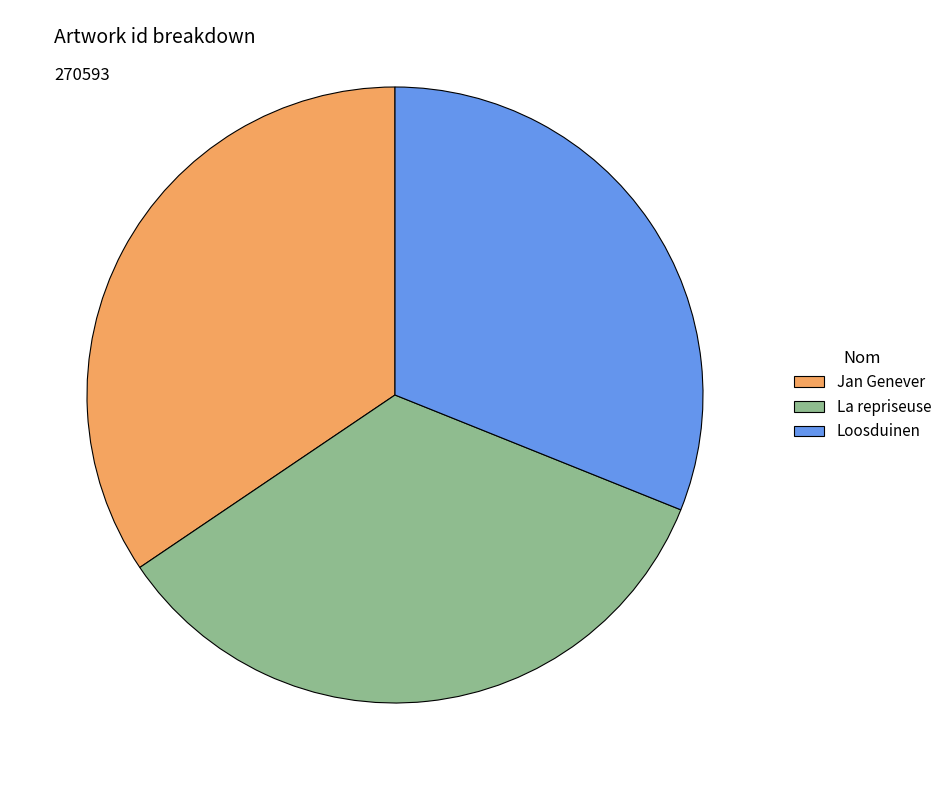

Does any single category account for the majority?

No